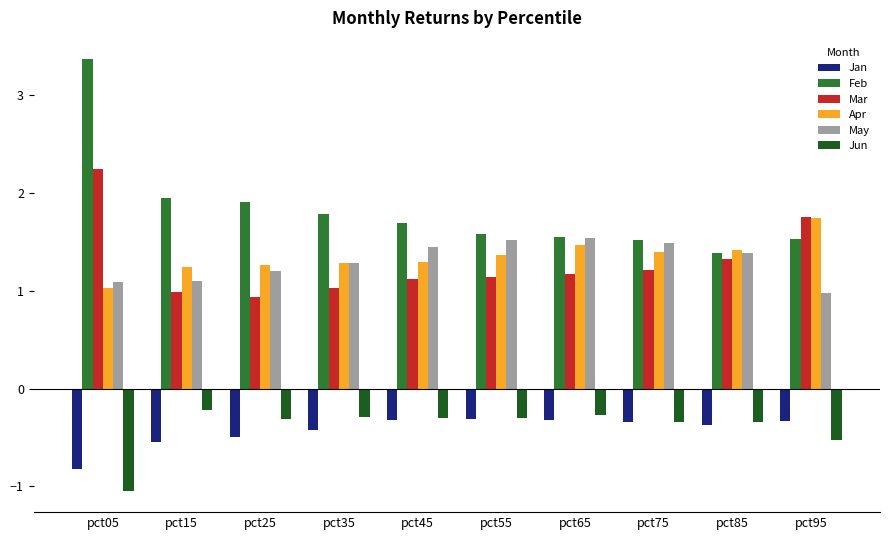

How many data points does each series have?

10